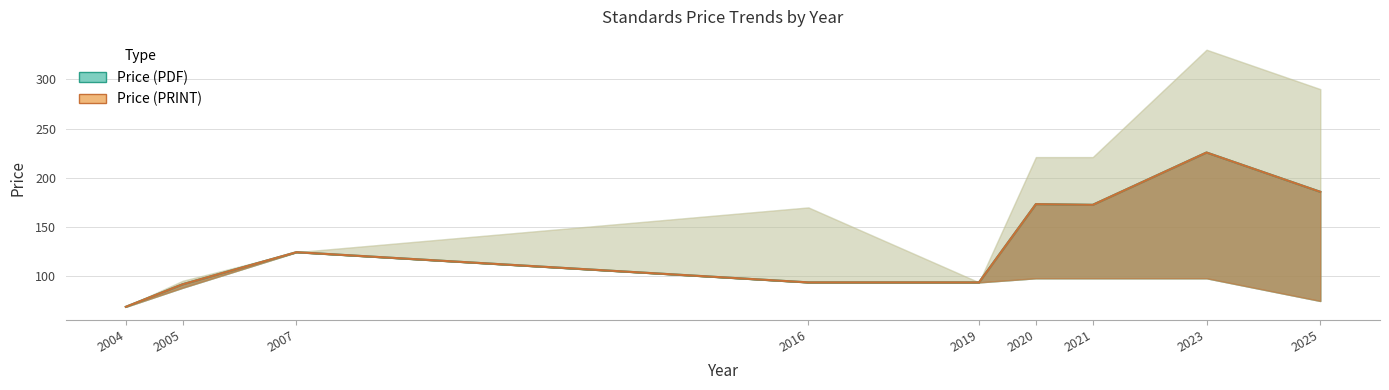

What is the difference between the Price (PDF) values at 2023 and 2019?

131.8